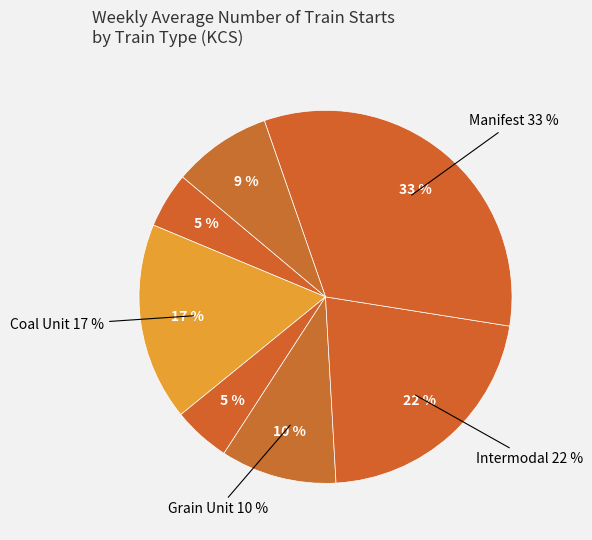

Does Intermodal represent more than half of the total?

No